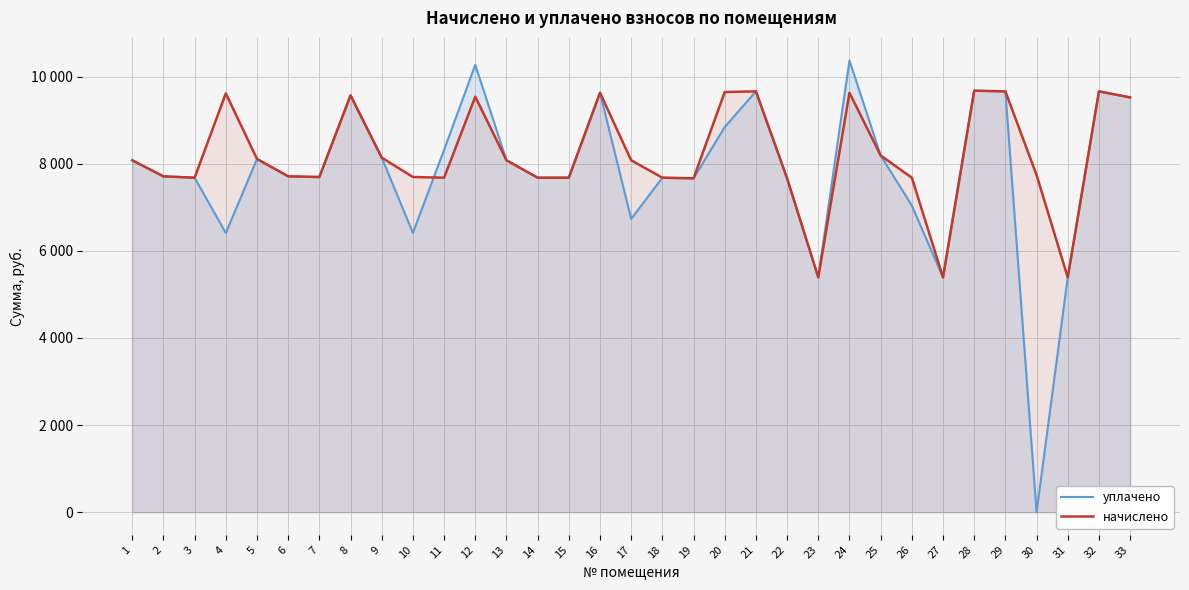

The value of уплачено at 32 is 14233.2. True or false?

False